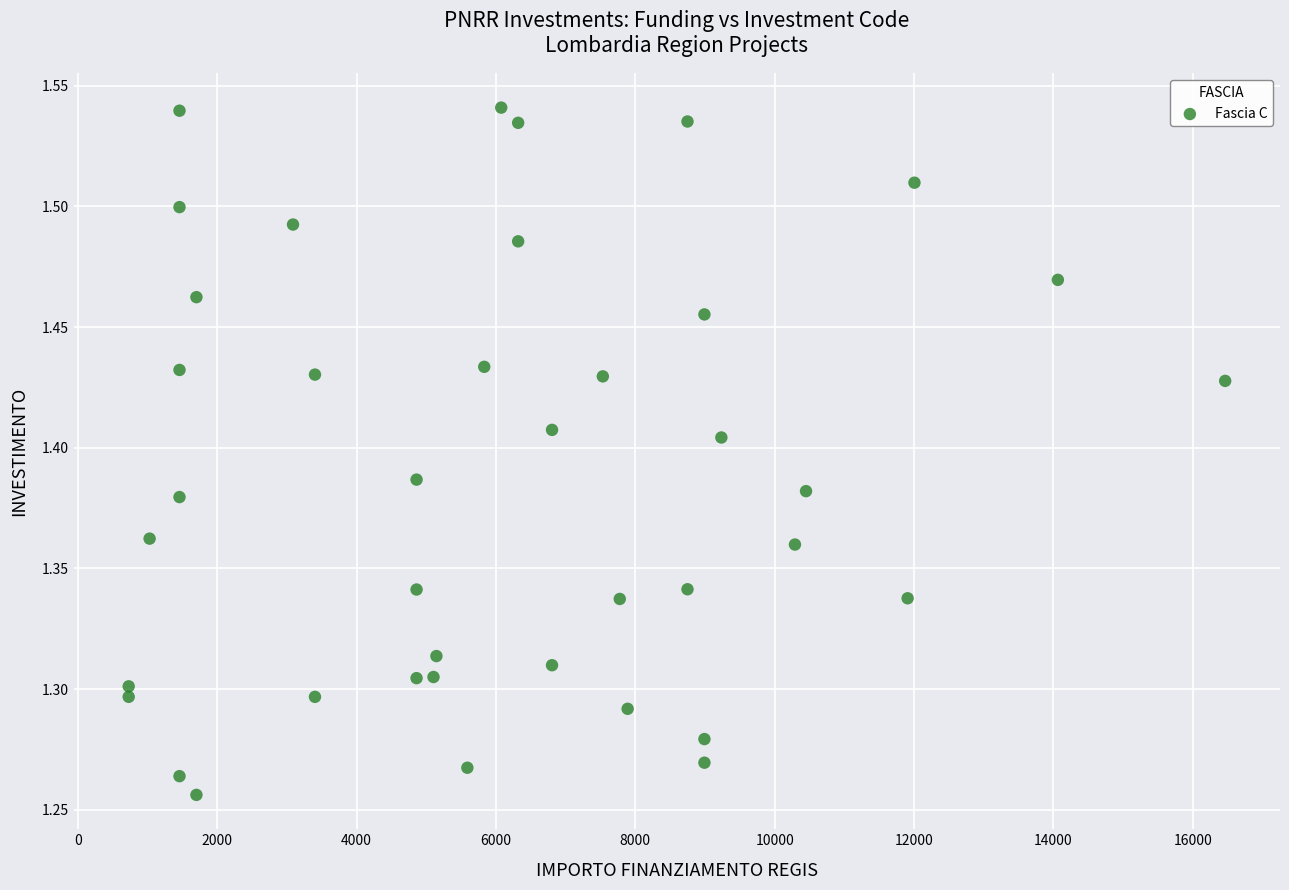

What is the range of Y values (max minus min)?

0.3